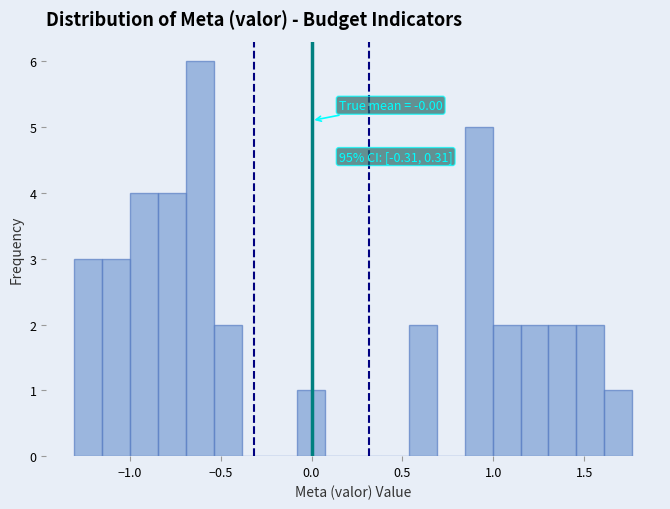

Around what value on the x-axis is the tallest bar? Give the approximate position of its centre, as read against the axis.

-0.60